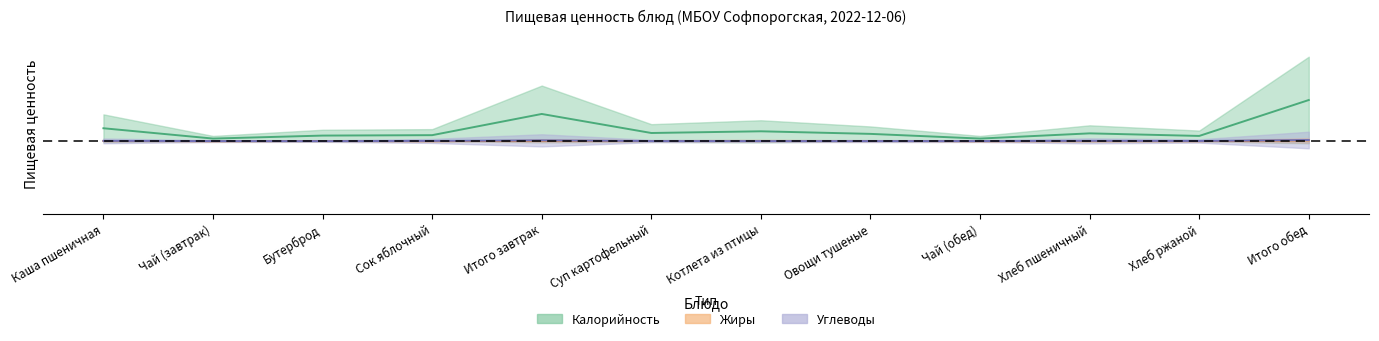

Reading left to right, transcribe all the data shown in this chart.

Калорийность: Каша пшеничная=0.0	Чай (завтрак)=0.0	Бутерброд=0.0	Сок яблочный=0.0	Итого завтрак=0.0	Суп картофельный=0.0	Котлета из птицы=0.0	Овощи тушеные=0.0	Чай (обед)=0.0	Хлеб пшеничный=0.0	Хлеб ржаной=0.0	Итого обед=0.1
Жиры: Каша пшеничная=0.0	Чай (завтрак)=0.0	Бутерброд=0.0	Сок яблочный=0.0	Итого завтрак=0.0	Суп картофельный=0.0	Котлета из птицы=0.0	Овощи тушеные=0.0	Чай (обед)=0.0	Хлеб пшеничный=0.0	Хлеб ржаной=0.0	Итого обед=0.0
Углеводы: Каша пшеничная=0.0	Чай (завтрак)=0.0	Бутерброд=0.0	Сок яблочный=0.0	Итого завтрак=0.0	Суп картофельный=0.0	Котлета из птицы=0.0	Овощи тушеные=0.0	Чай (обед)=0.0	Хлеб пшеничный=0.0	Хлеб ржаной=0.0	Итого обед=0.0